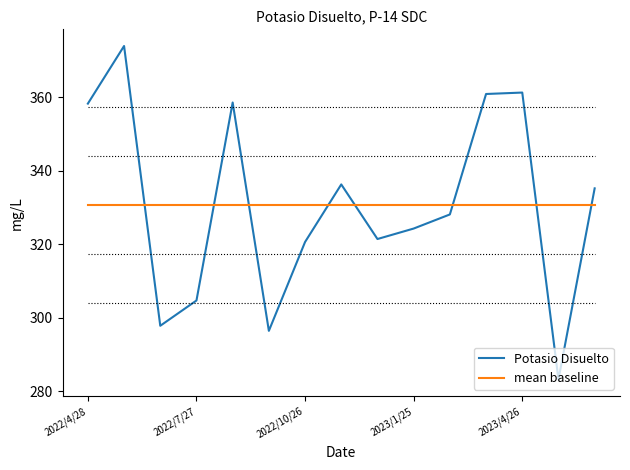

What are all the series names shown in the legend?

Potasio Disuelto, mean baseline